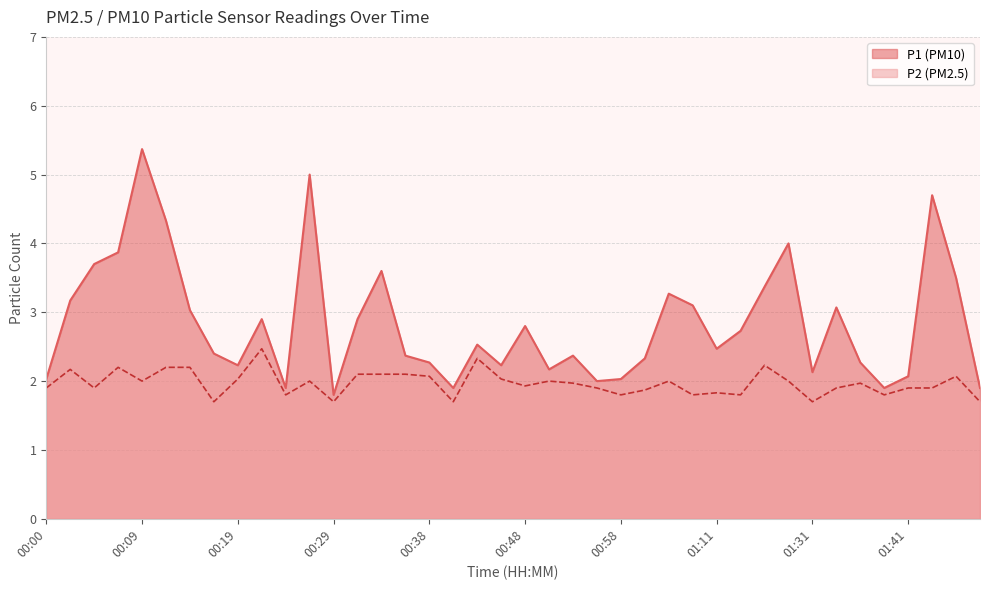

The value of P1 at 00:38 is 0.9. True or false?

False